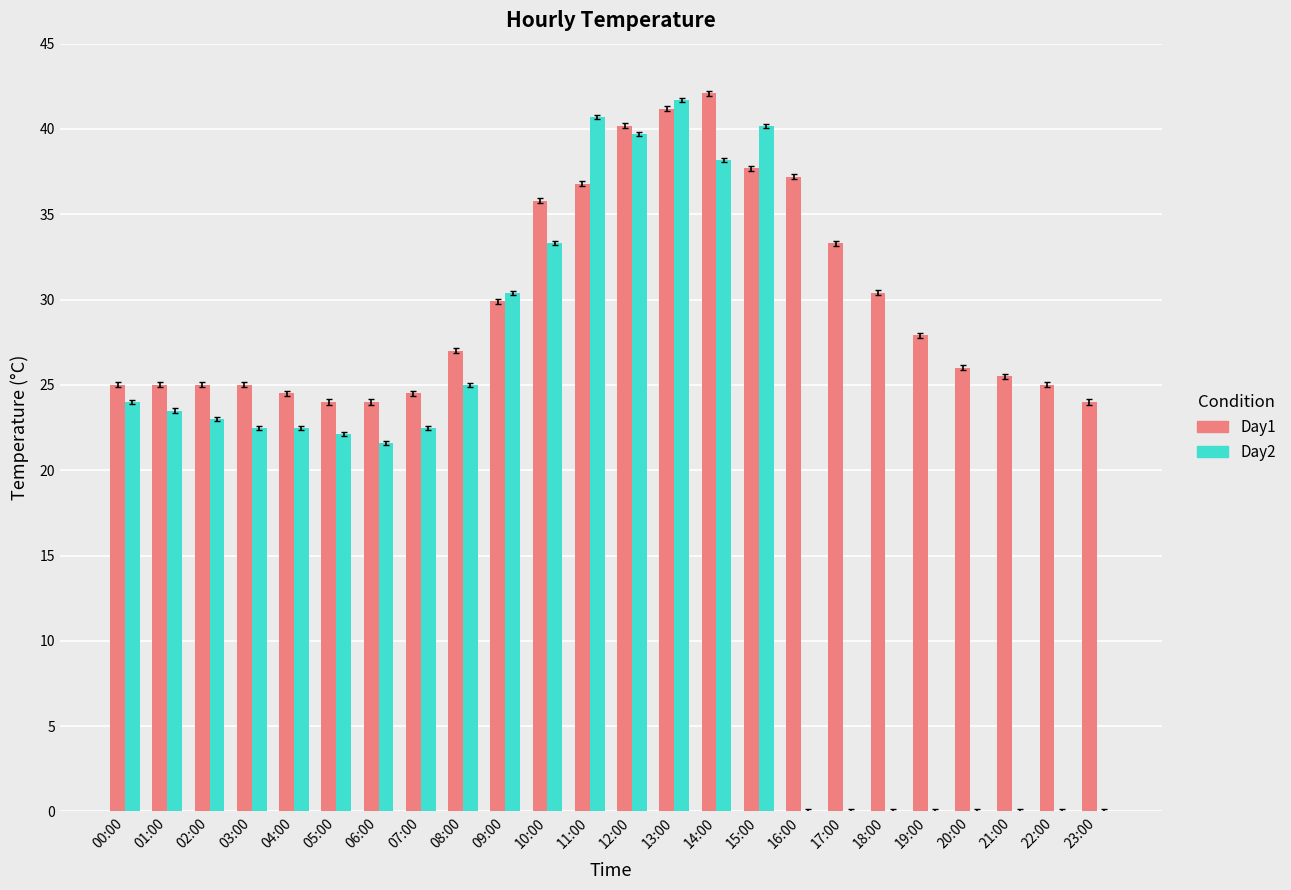

Is the value of Day2 at 02:00 greater than the value of Day1 at 15:00?

No